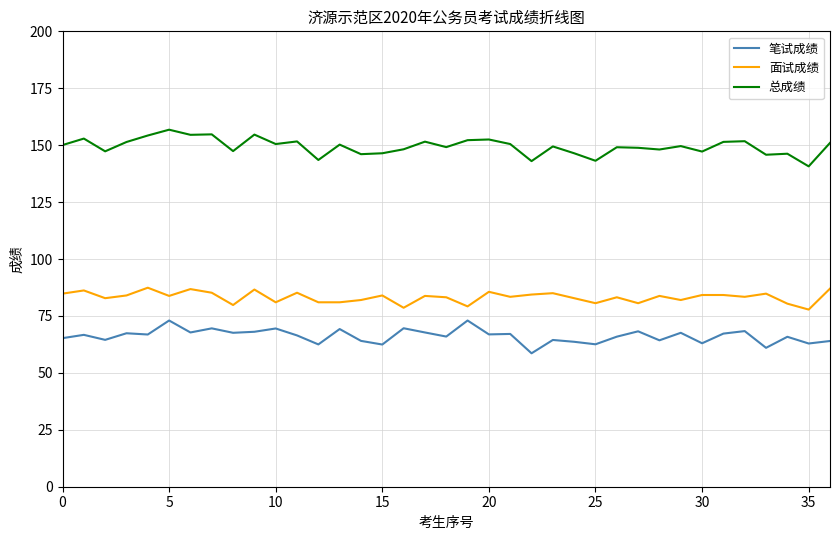

Is this an area chart (filled region under the line)?

No